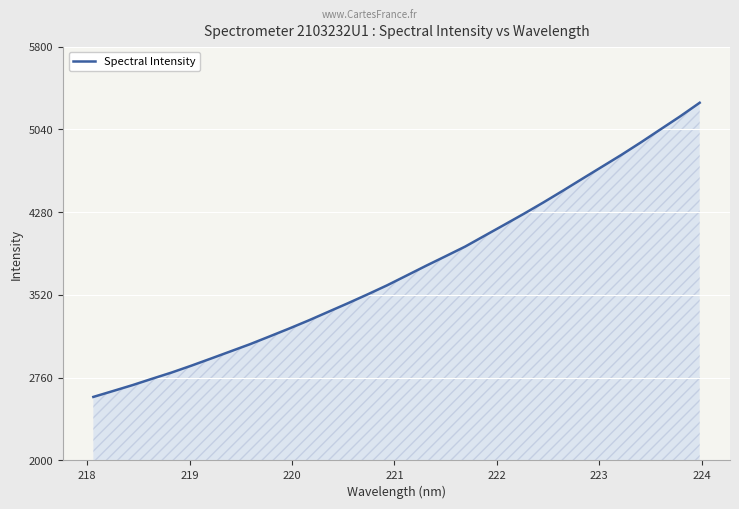

What is the sum of all values?

120092.3